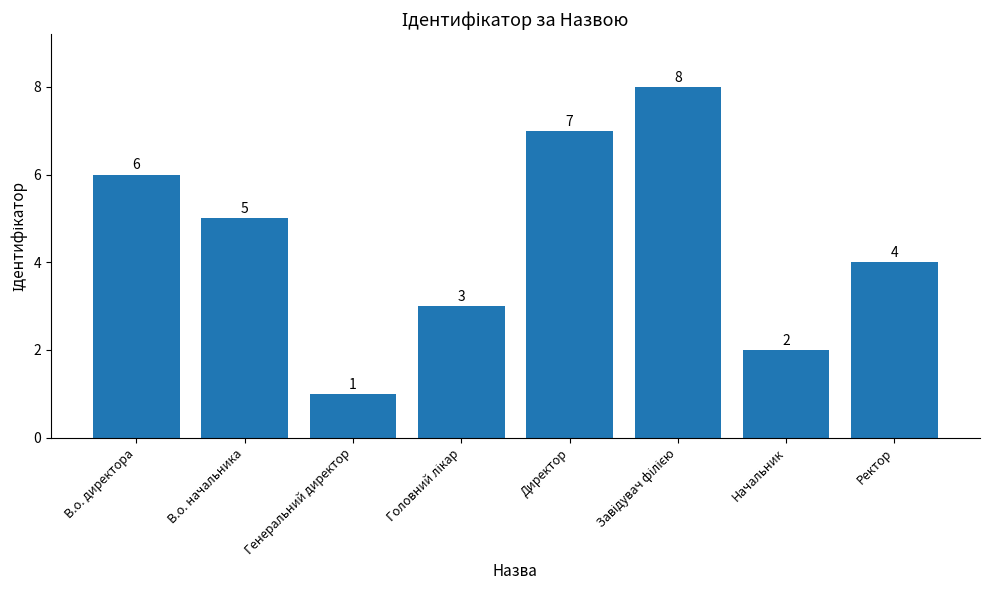

What is the value of the 4th bar from the left?

3